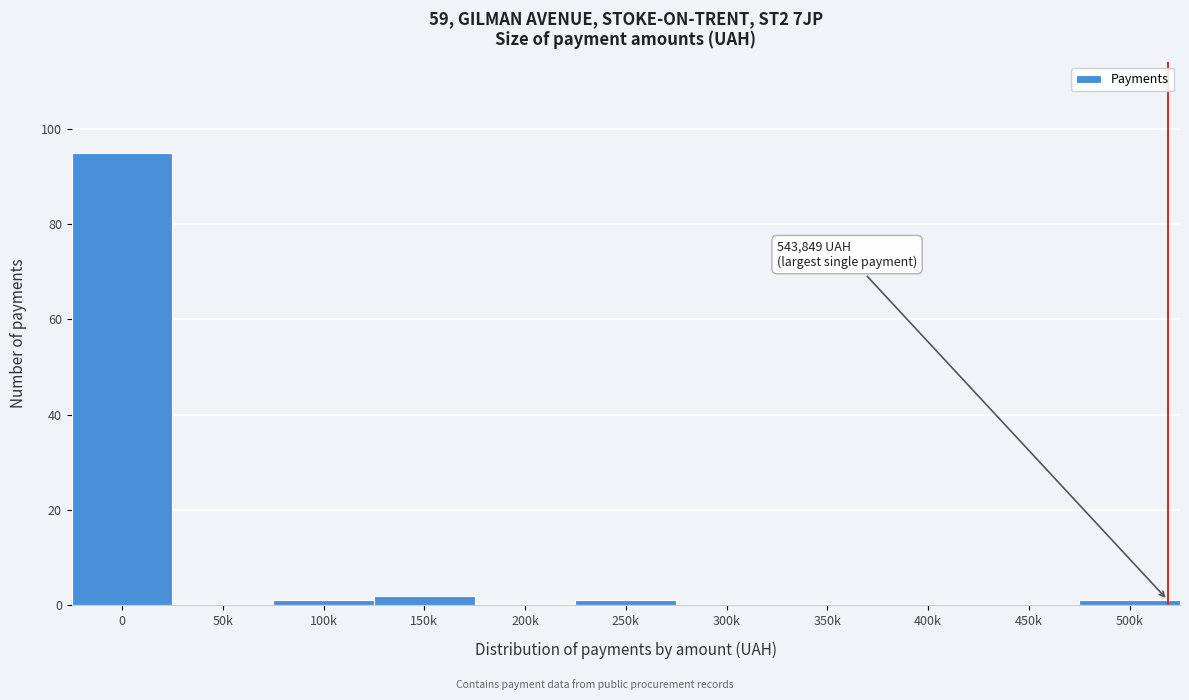

Reading left to right, extract all data points from this chart.

0=95	50k=0	100k=1	150k=2	200k=0	250k=1	300k=0	350k=0	400k=0	450k=0	500k=1